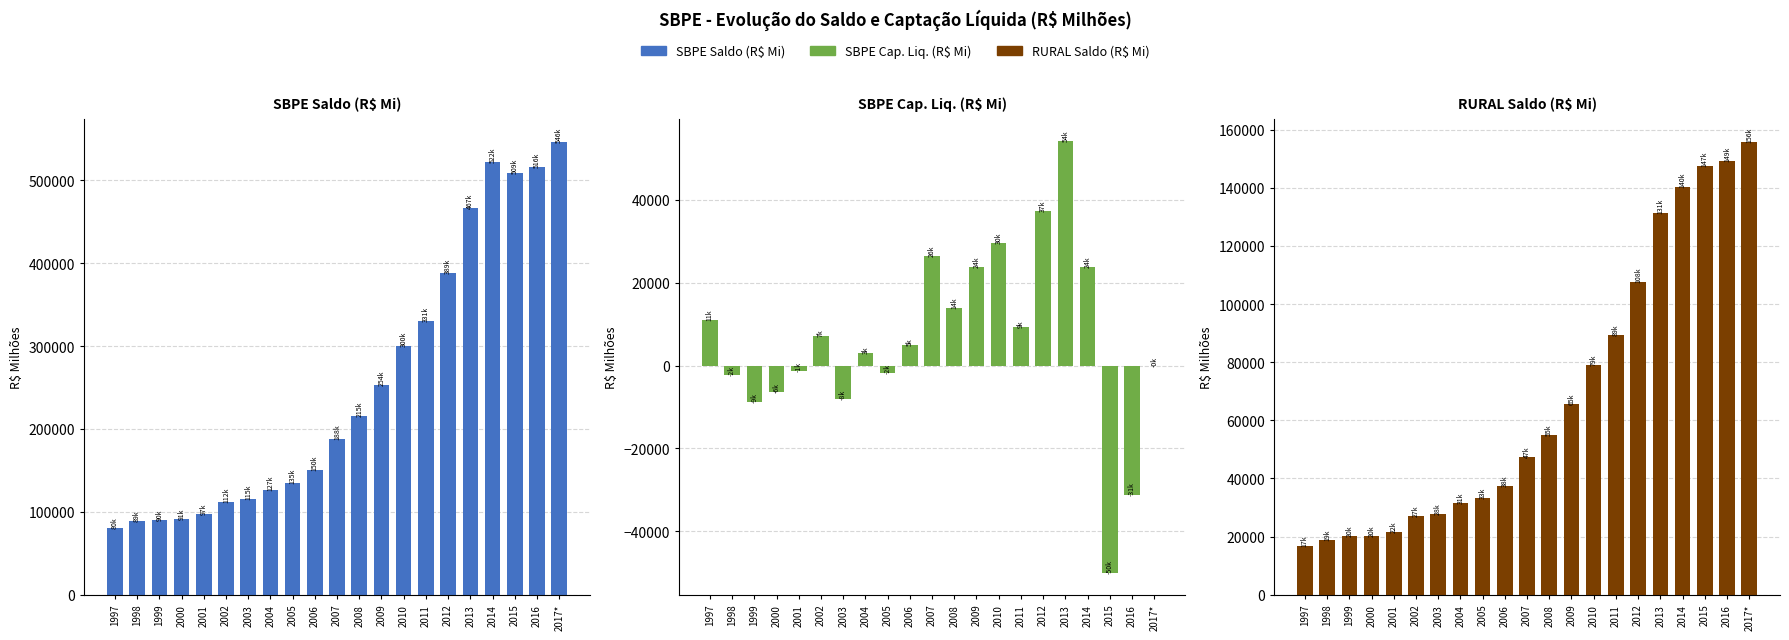

What is the spread (max minus min) of values at 2012?

351402.1